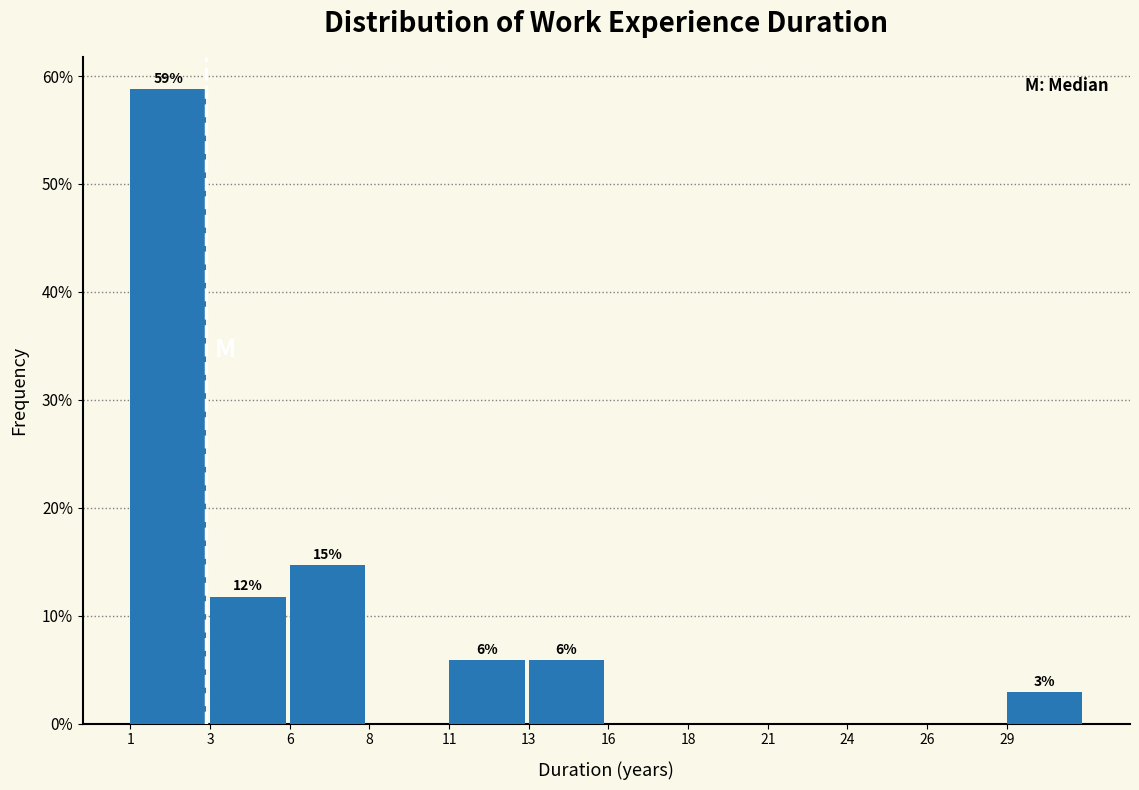

Are the bars horizontal?

No